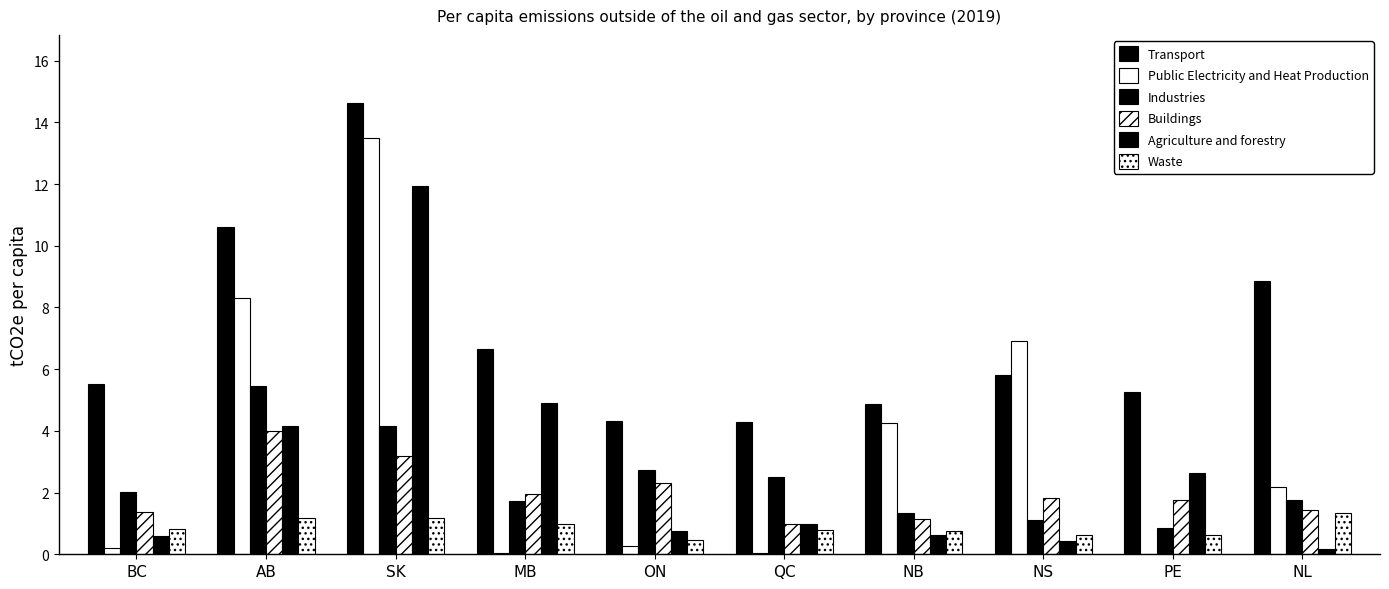

Which category has the lowest value in the Agriculture and forestry series?

NL